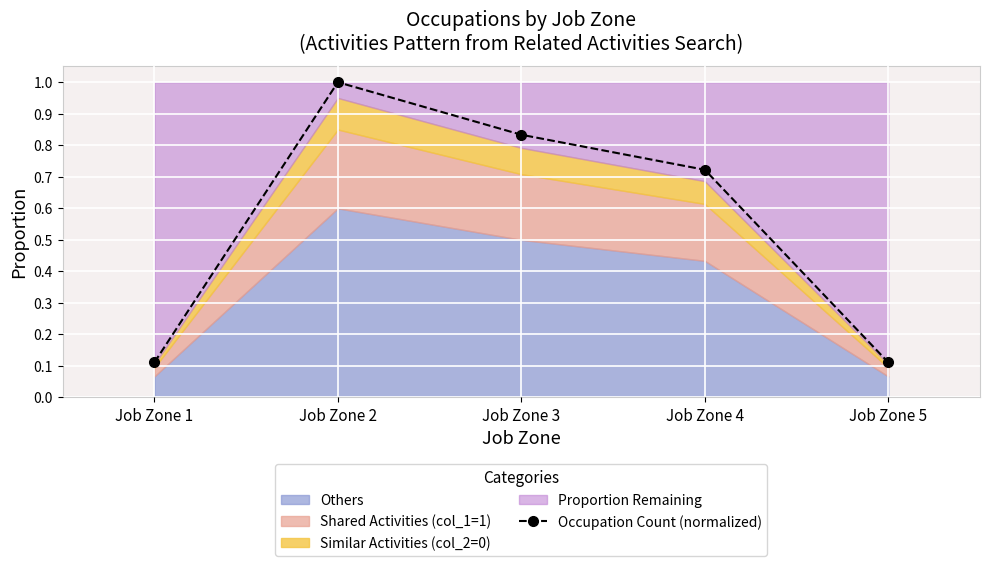

In Occupation Count (normalized), how many points are higher than both neighbors (excluding endpoints)?

1